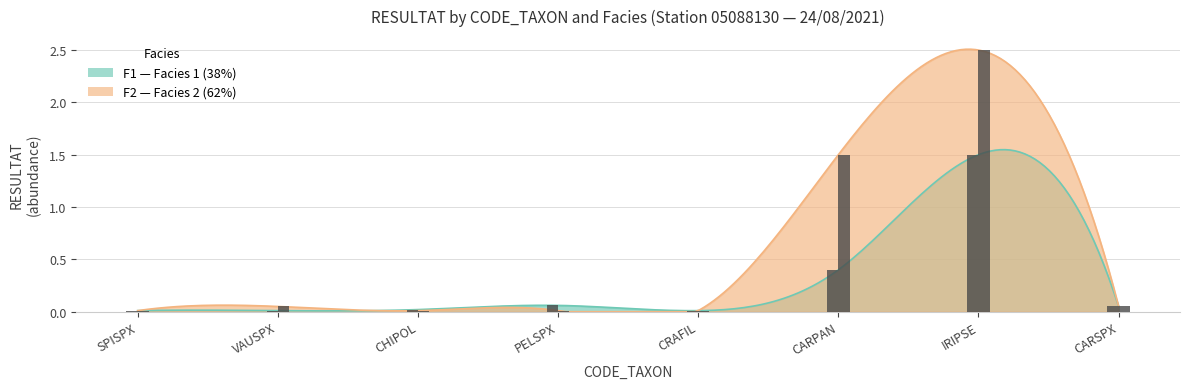

How many bars are there in each group?

2